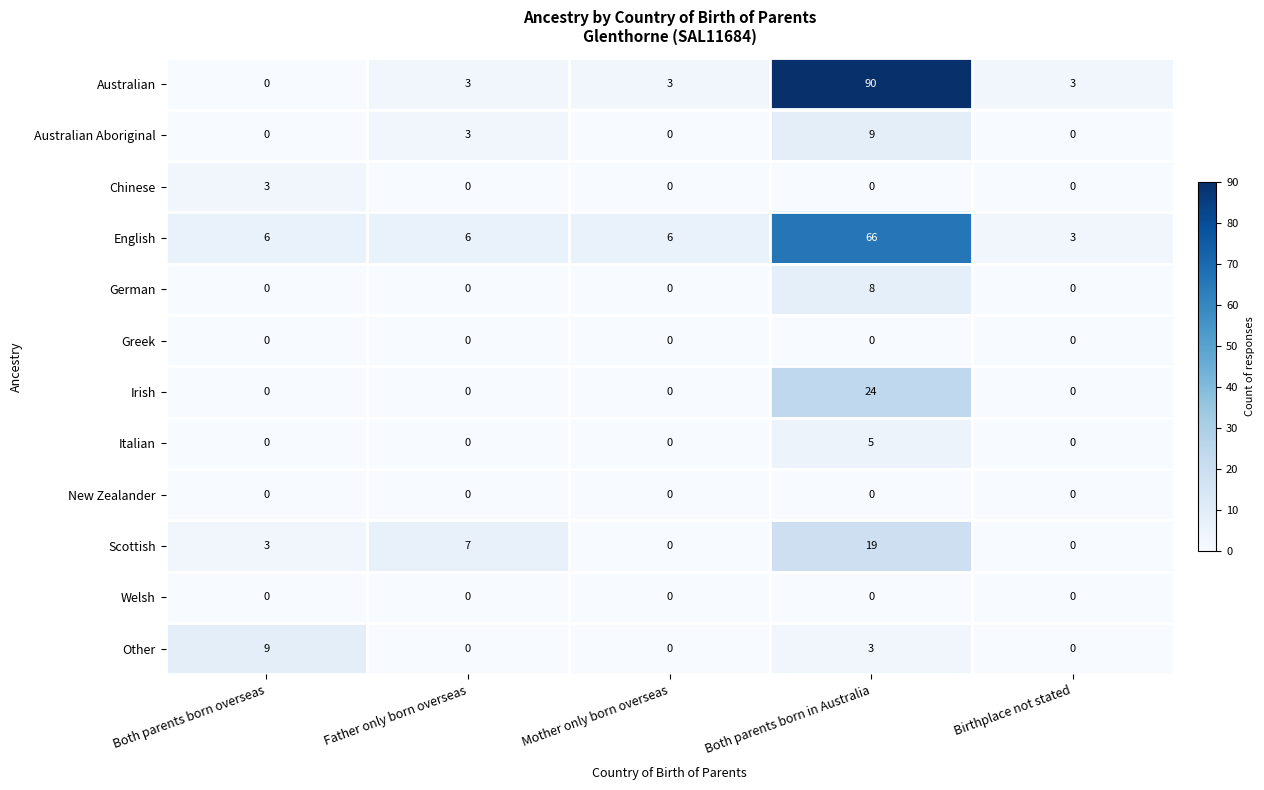

Which series has the largest total across all categories?

Australian